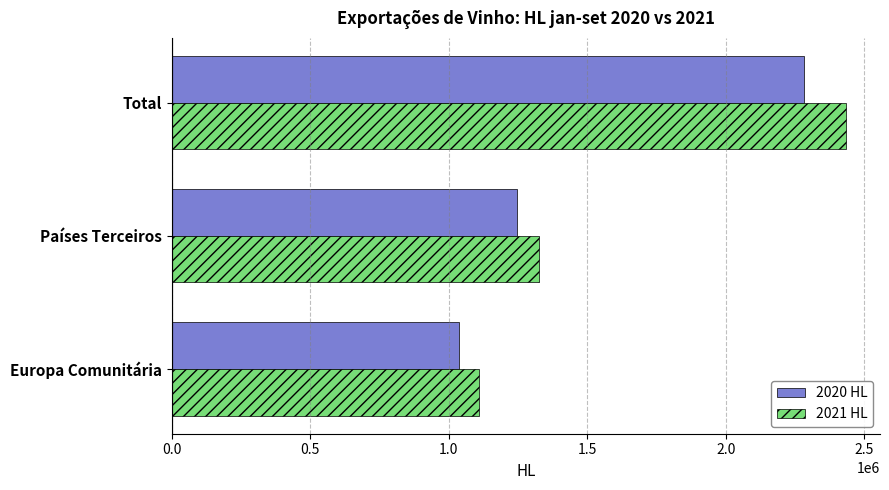

How many data points in 2020 HL are less than 1246192?

1